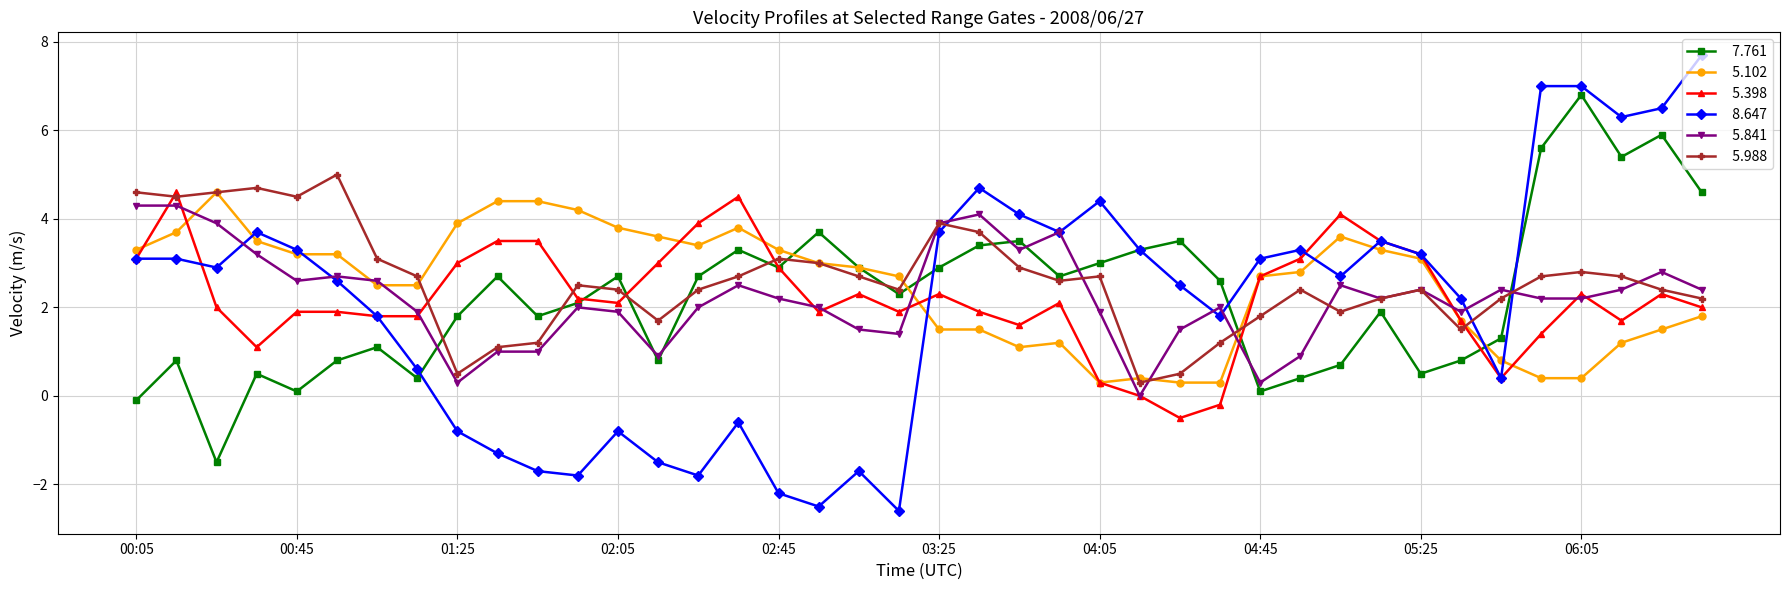

What is the maximum value shown in the chart?

7.7